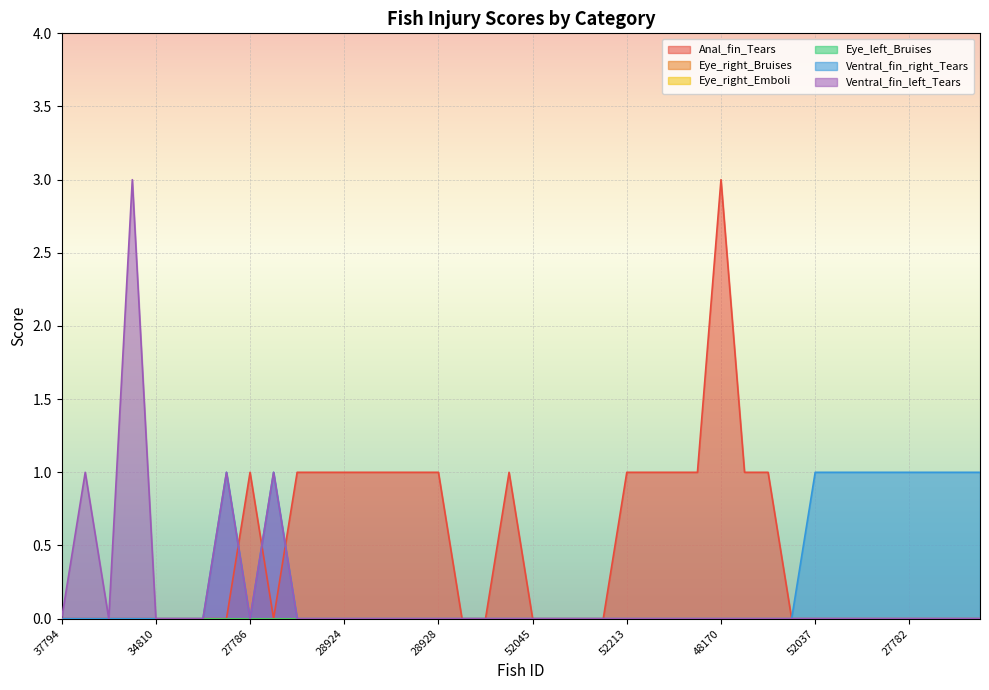

True or false: Ventral_fin_right_Tears and Anal_fin_Tears cross at least once.

True